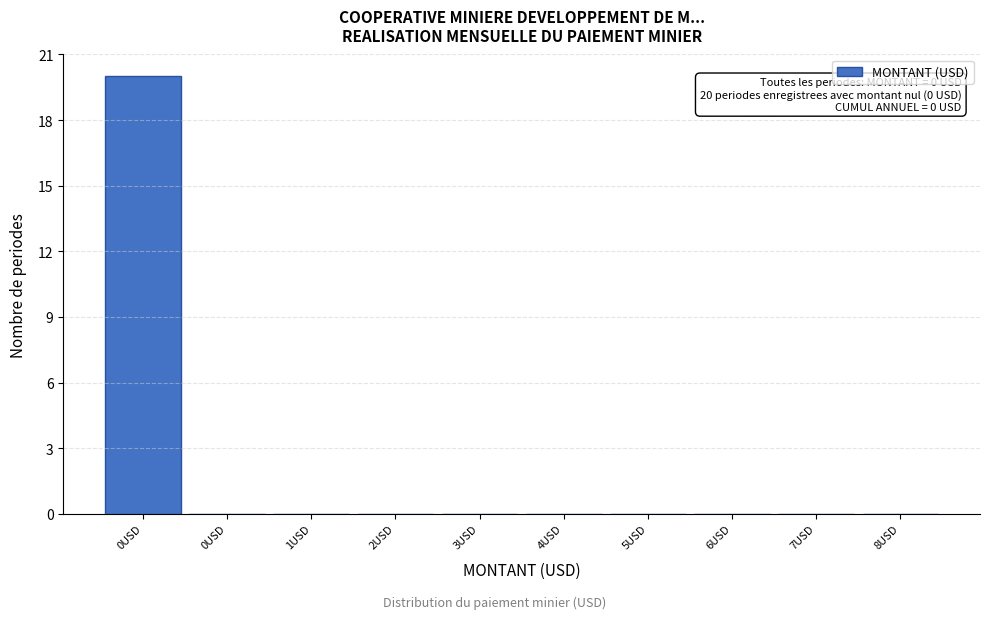

Count the number of data series in this chart.

1